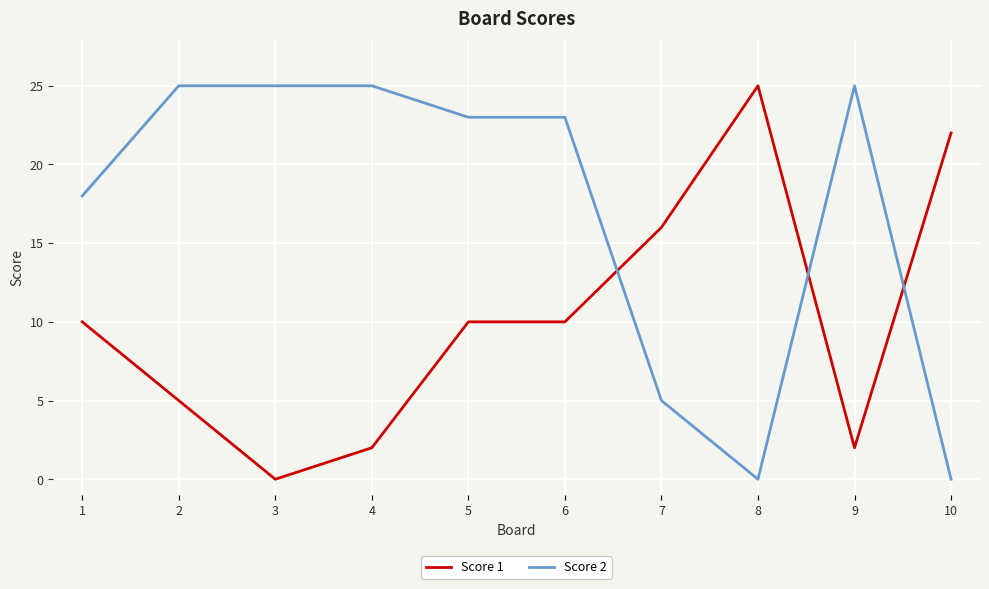

Is the value of Score 2 at 10 greater than the value of Score 1 at 9?

No